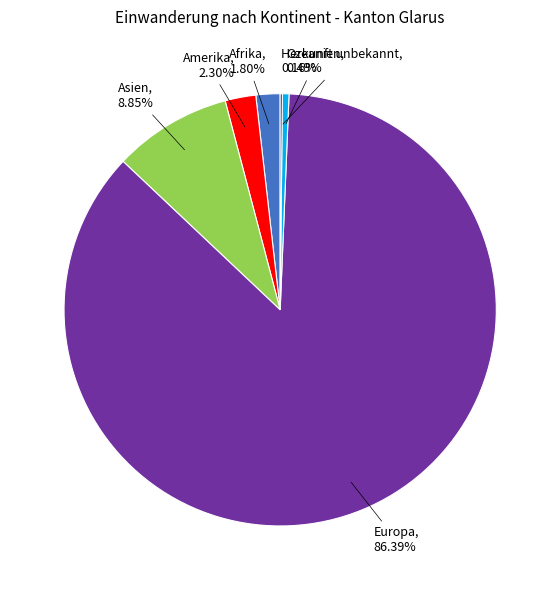

What is the ratio of the value at Asien to the value at Europa?

0.1